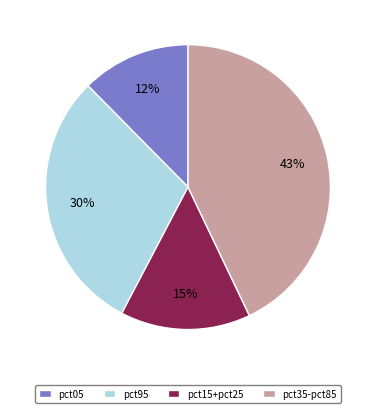

What percentage is the pct95 slice, to the nearest percent?

30%